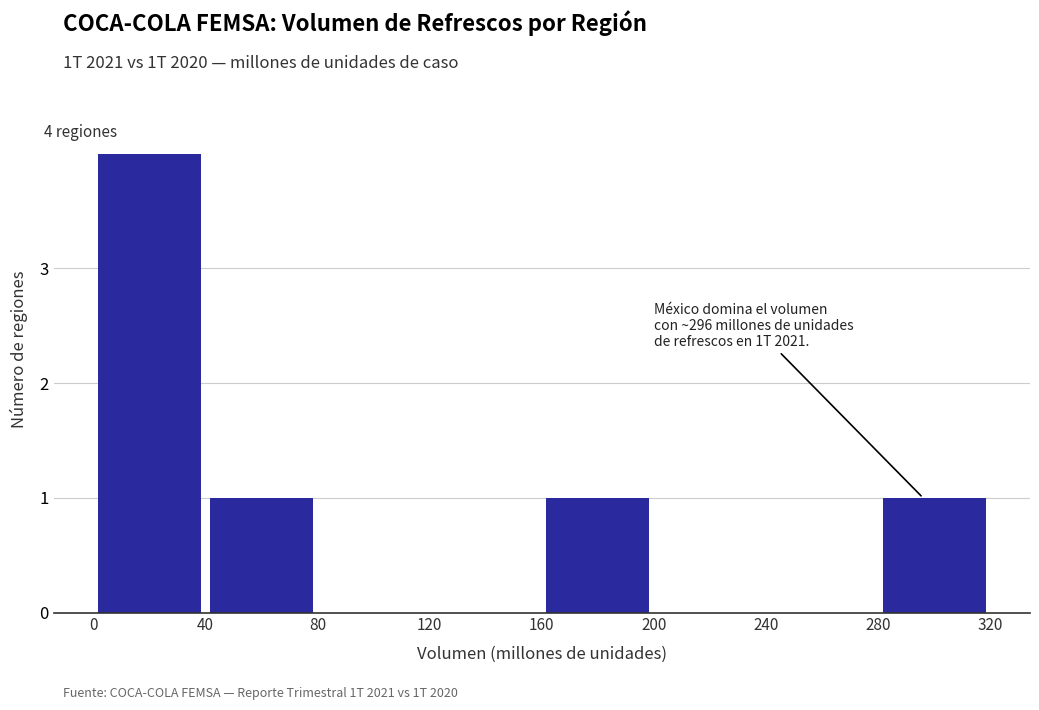

Over which range of the x-axis is the bar tallest?

0 to 40